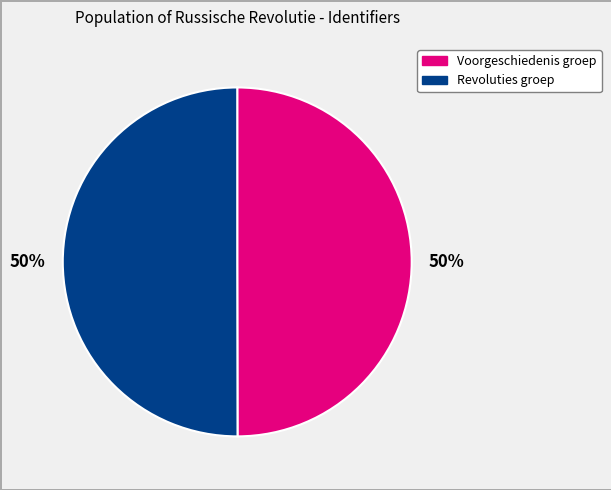

What is the ratio of the value at Revoluties groep to the value at Voorgeschiedenis groep?

1.0